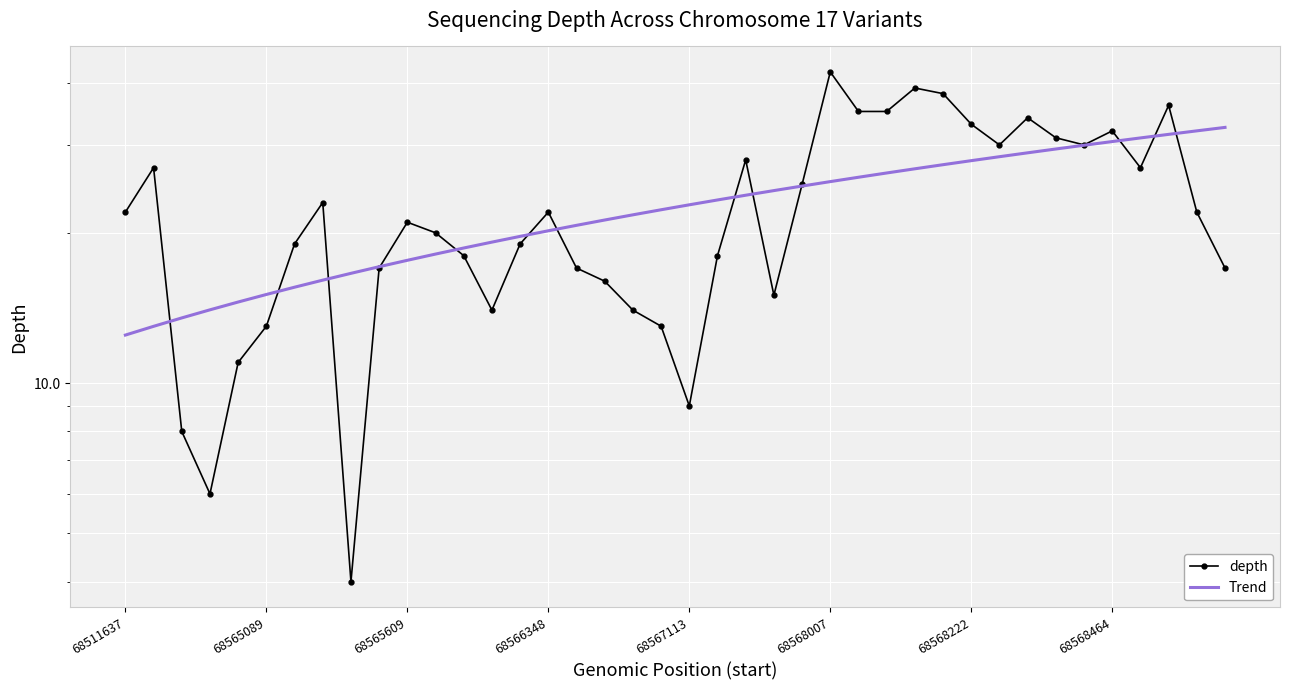

The Trend series shows 46.3 at 26. True or false?

False